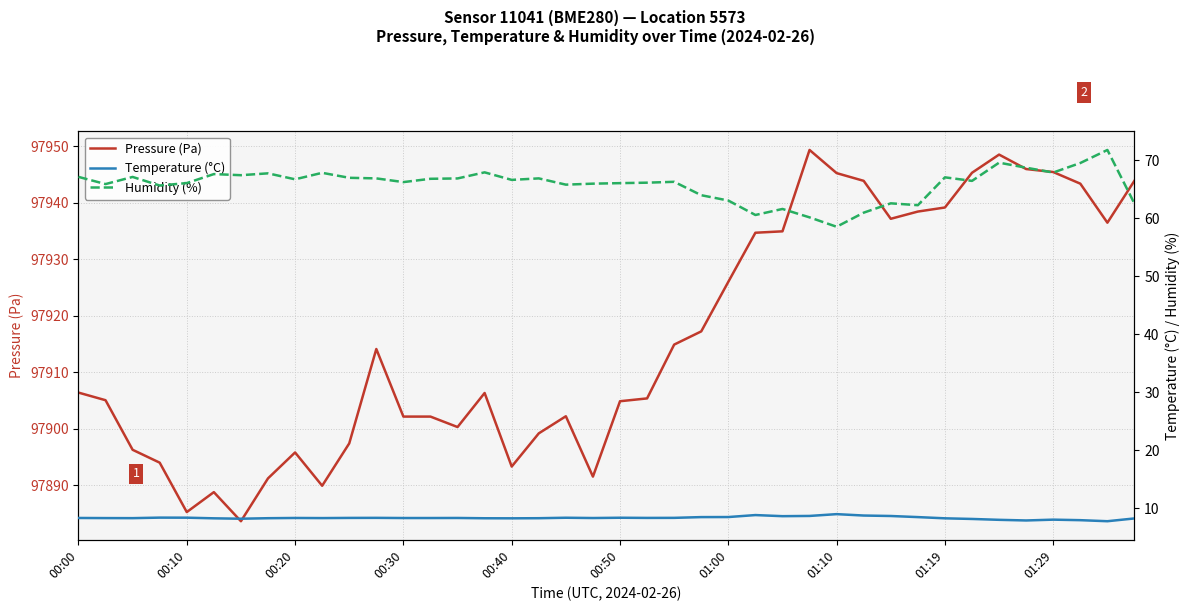

The value of Humidity (%) at 27 is 19.4. True or false?

False